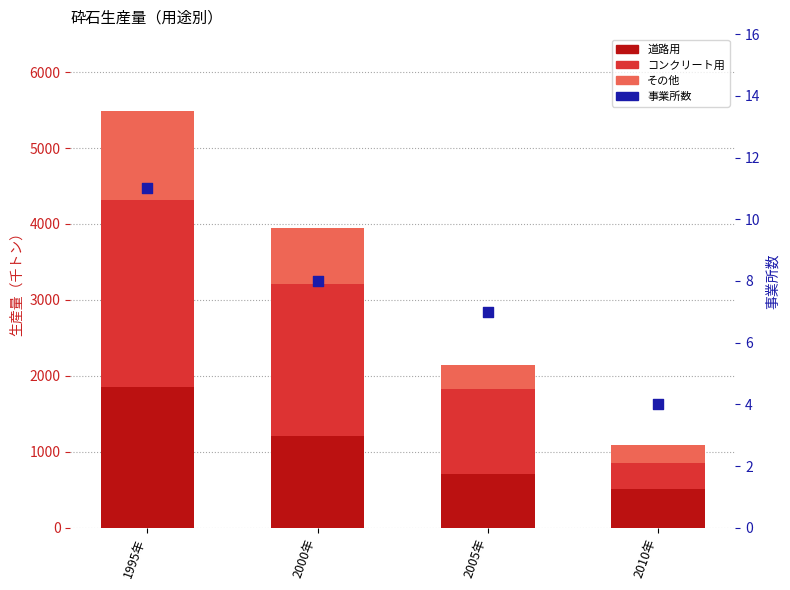

What is the total value across all series at 2010年?

1092.0